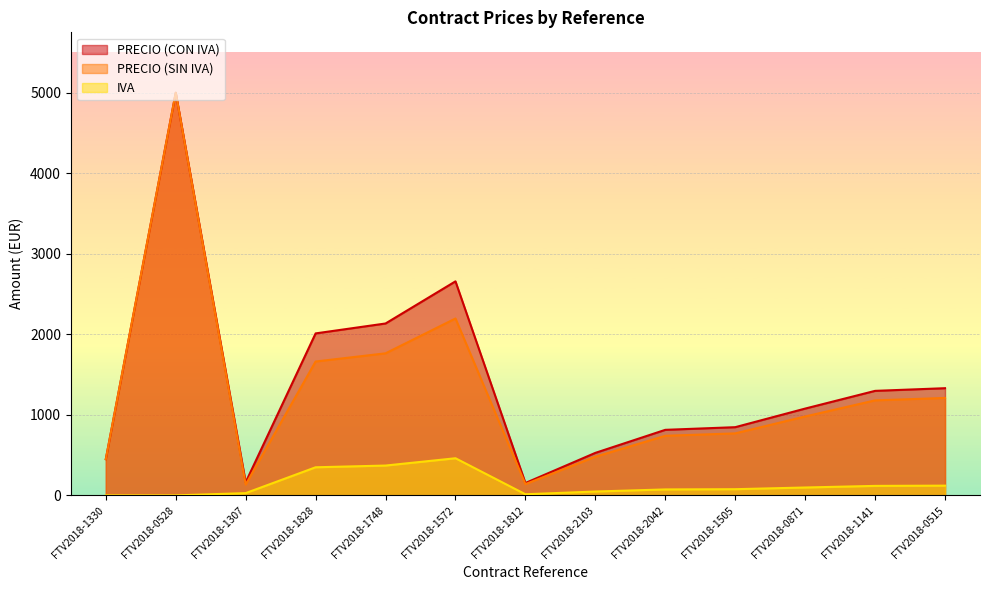

What is the sum of all PRECIO (CON IVA) values?

18466.8